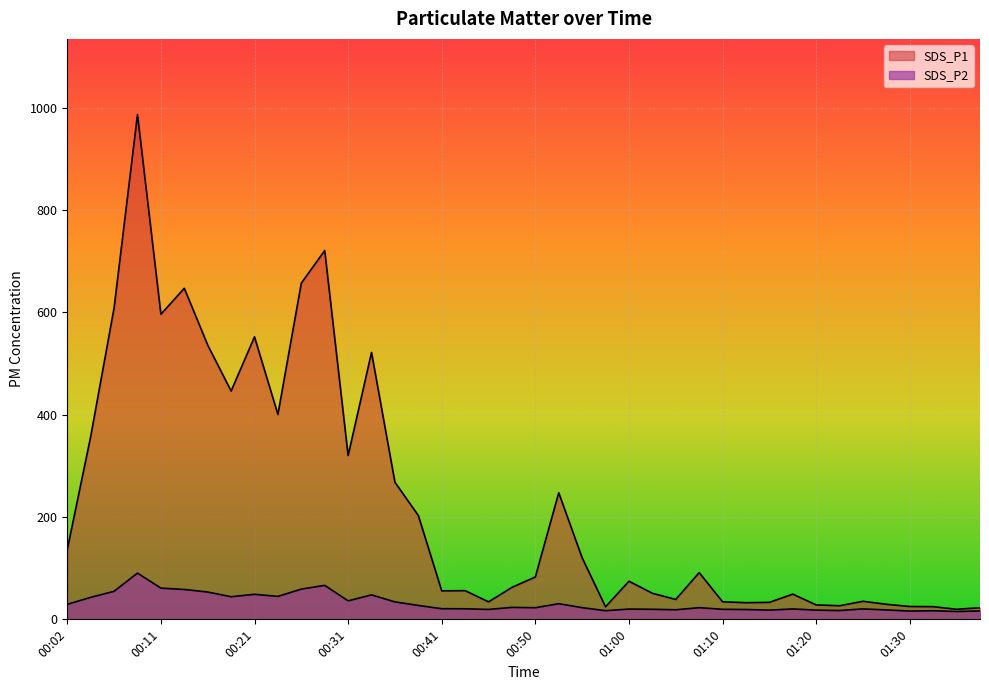

Reading left to right, extract all data points from this chart.

SDS_P1: 136.5	357.5	609.0	986.9	596.5	647.4	536.3	446.4	552.3	400.7	657.4	721.1	320.3	521.9	268.1	203.1	55.7	56.1	34.2	62.5	82.9	247.5	120.2	24.5	74.5	51.0	38.9	91.4	34.4	32.5	33.2	49.3	28.2	26.6	35.3	29.5	25.1	24.8	19.7	22.8
SDS_P2: 29.4	43.0	54.8	90.4	61.0	58.4	53.4	44.2	49.0	44.9	59.1	66.4	36.2	47.8	34.1	27.2	20.8	20.6	19.4	23.4	22.7	30.6	22.9	16.9	20.1	19.7	18.7	22.8	19.6	19.2	18.0	20.3	18.1	17.2	20.4	18.4	16.2	16.8	15.3	16.4